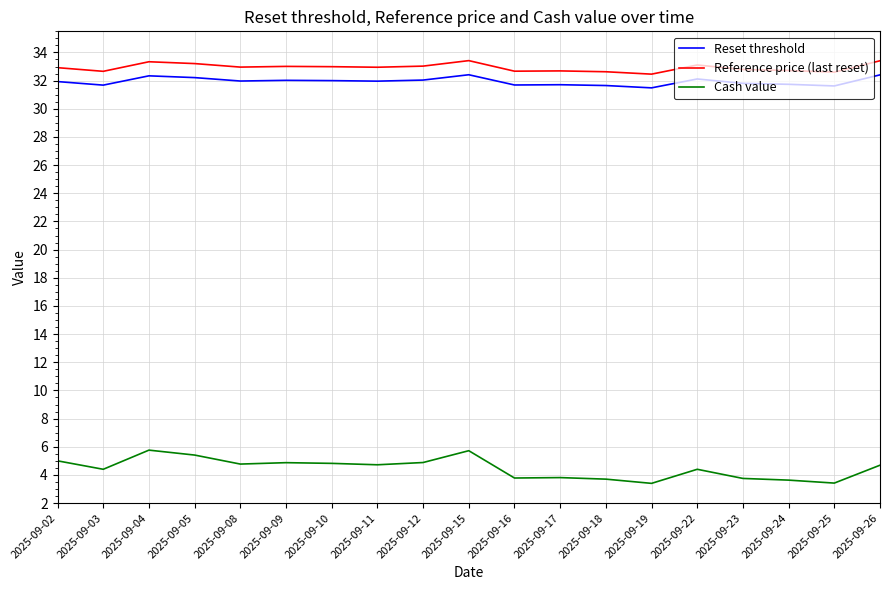

The Reset threshold series shows 32.3 at 2025-09-04. True or false?

True